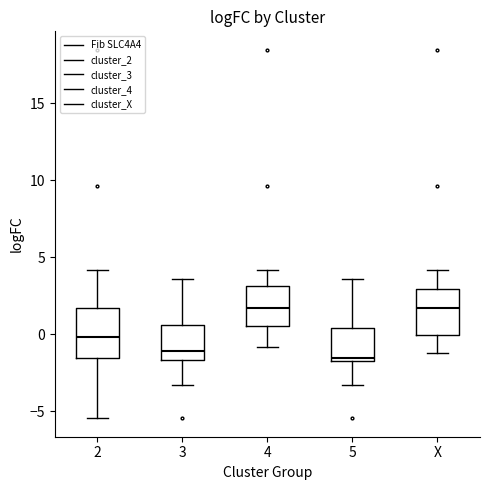

Where does the upper whisker of the box for 5 end on the y-axis? The values are not printed on the chart, so give them approximately, as read against the axis.

3.5